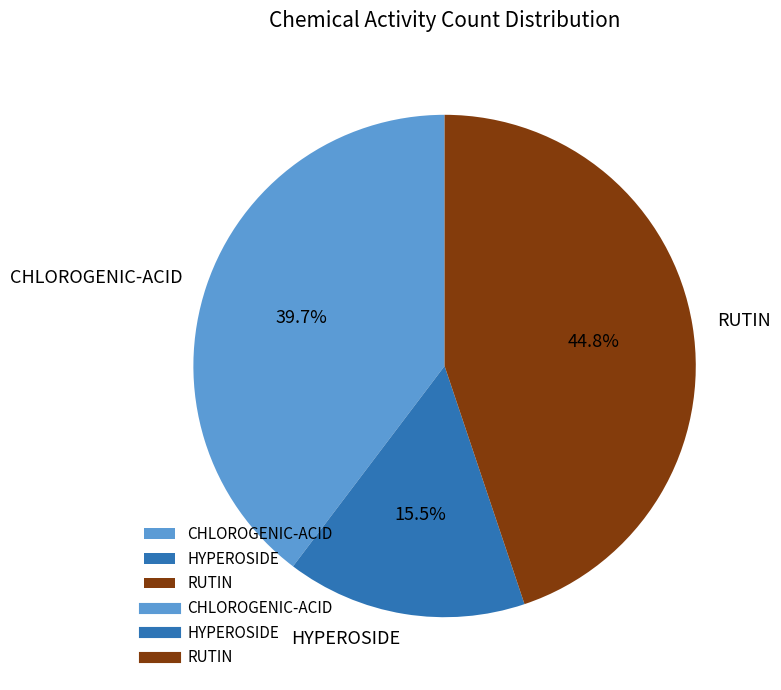

Is the sum of HYPEROSIDE and RUTIN greater than half?

Yes